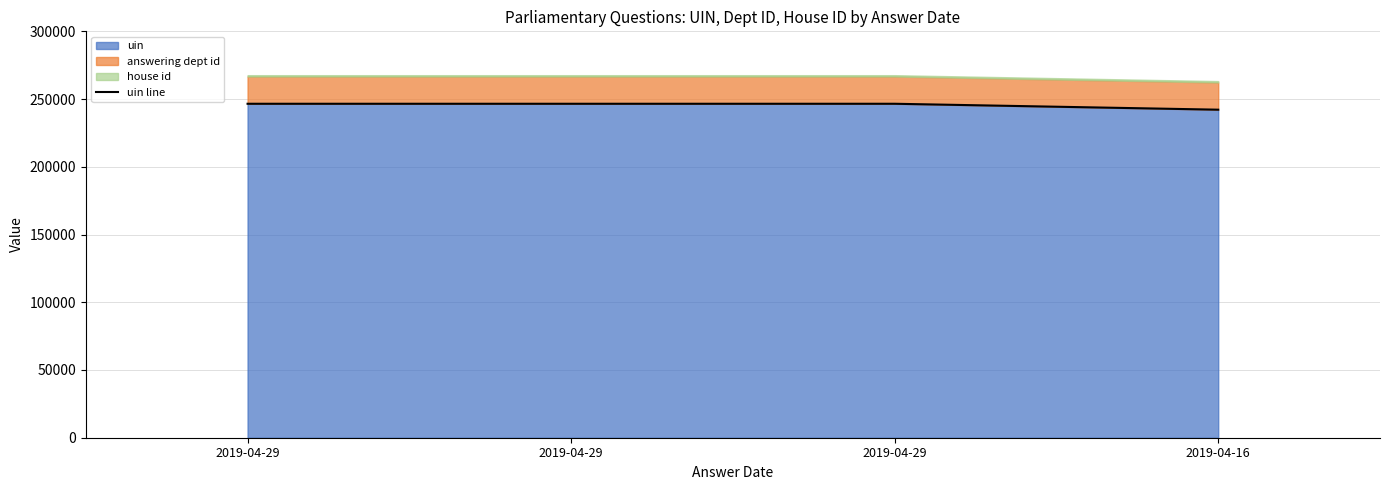

Read the value at 2019-04-29.

246534